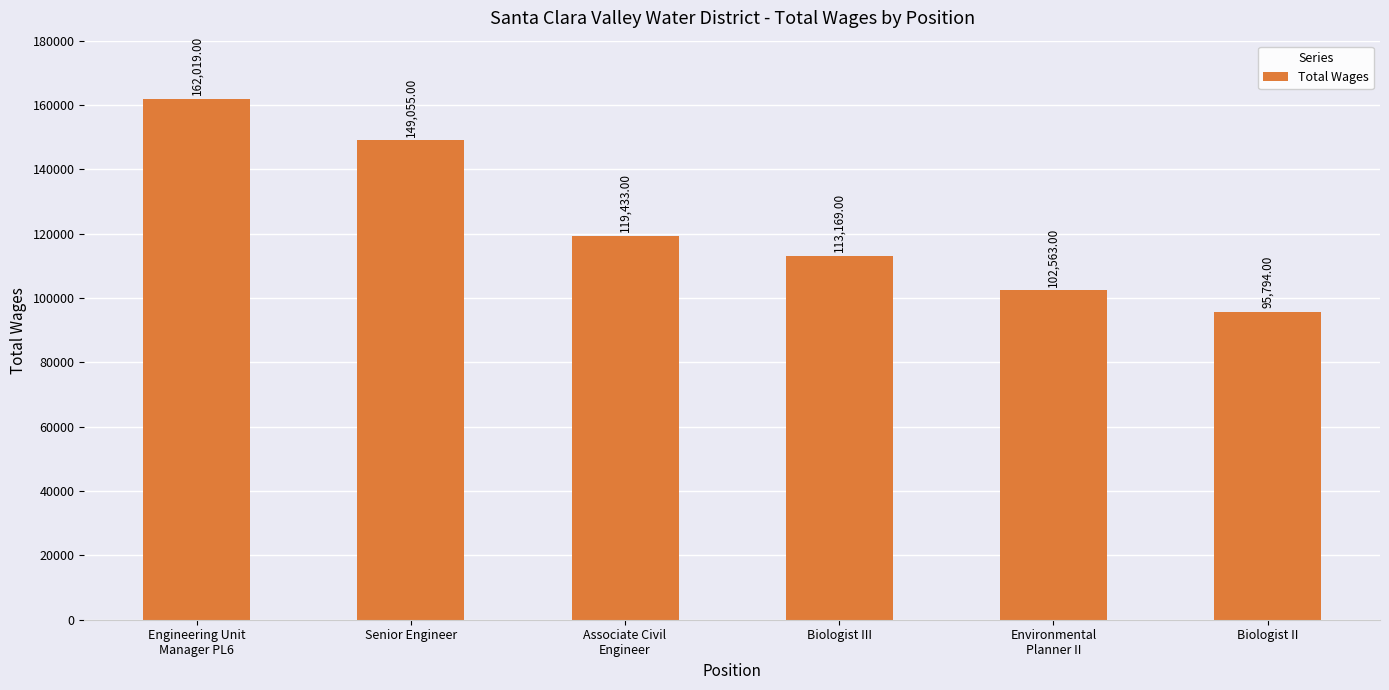

True or false: the data shows 162019 at Engineering Unit
Manager PL6.

True